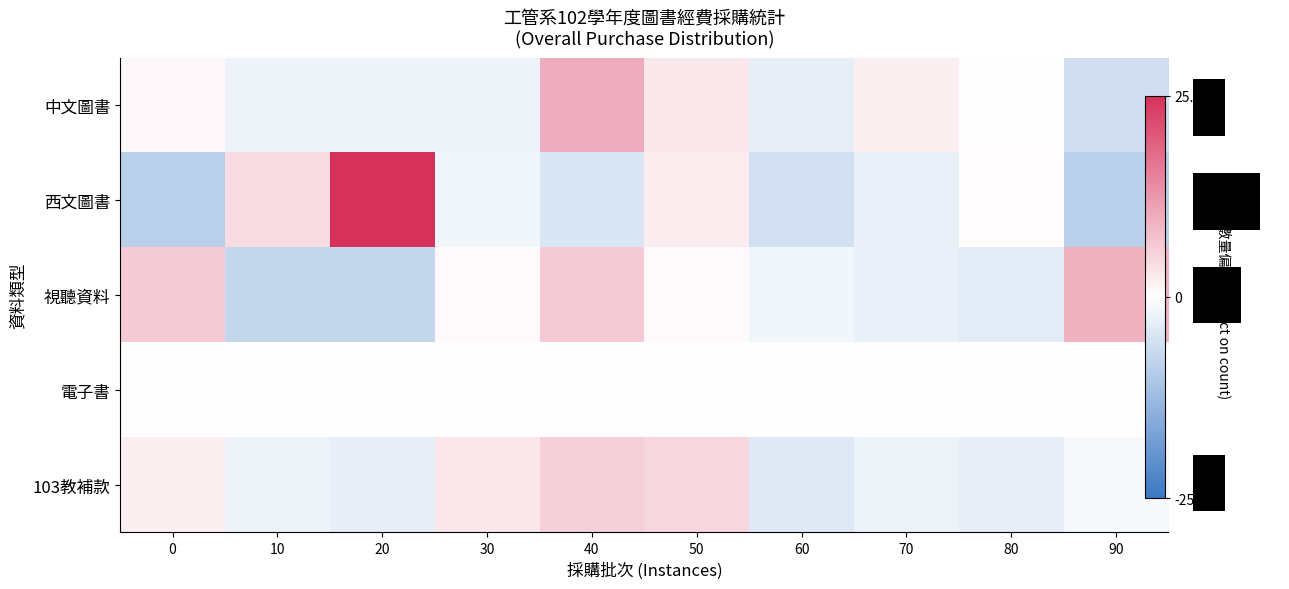

At which category is the sum across all series the highest?

40